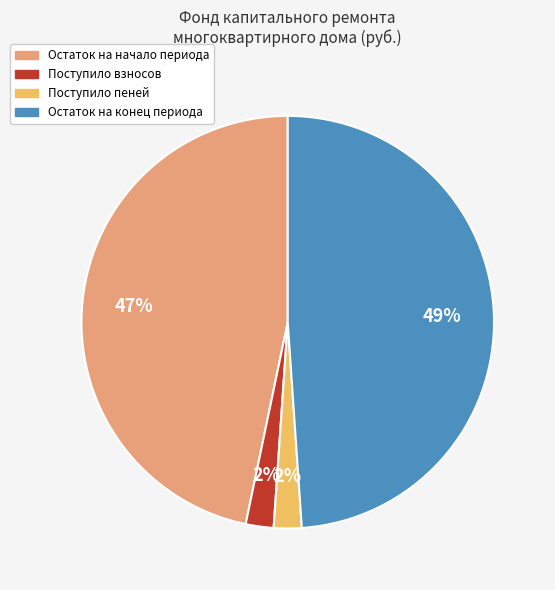

Count the number of slices in the pie.

4